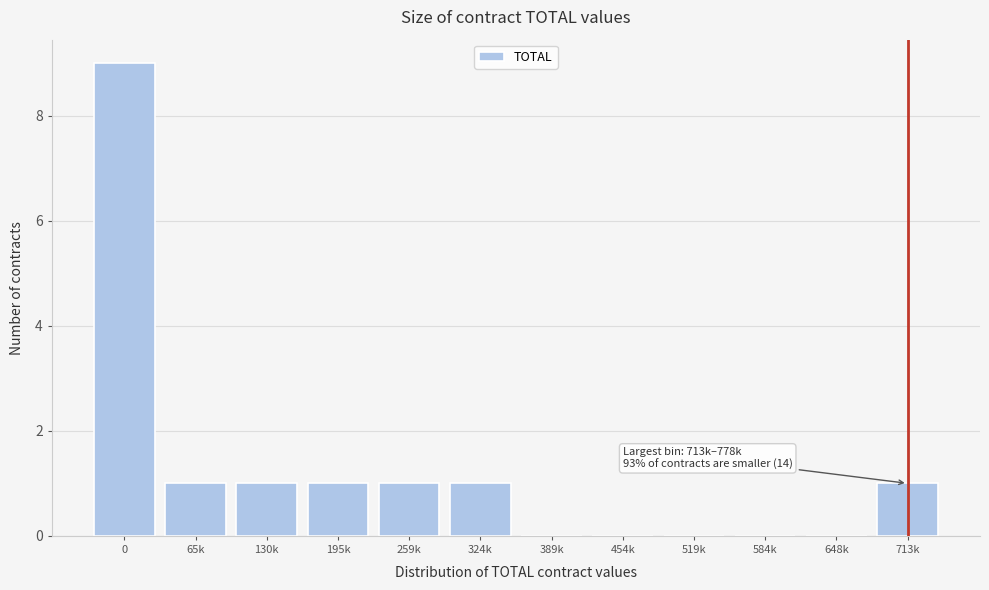

Reading left to right, what are all the values shown in this chart?

0=9	65k=1	130k=1	195k=1	259k=1	324k=1	389k=0	454k=0	519k=0	584k=0	648k=0	713k=1